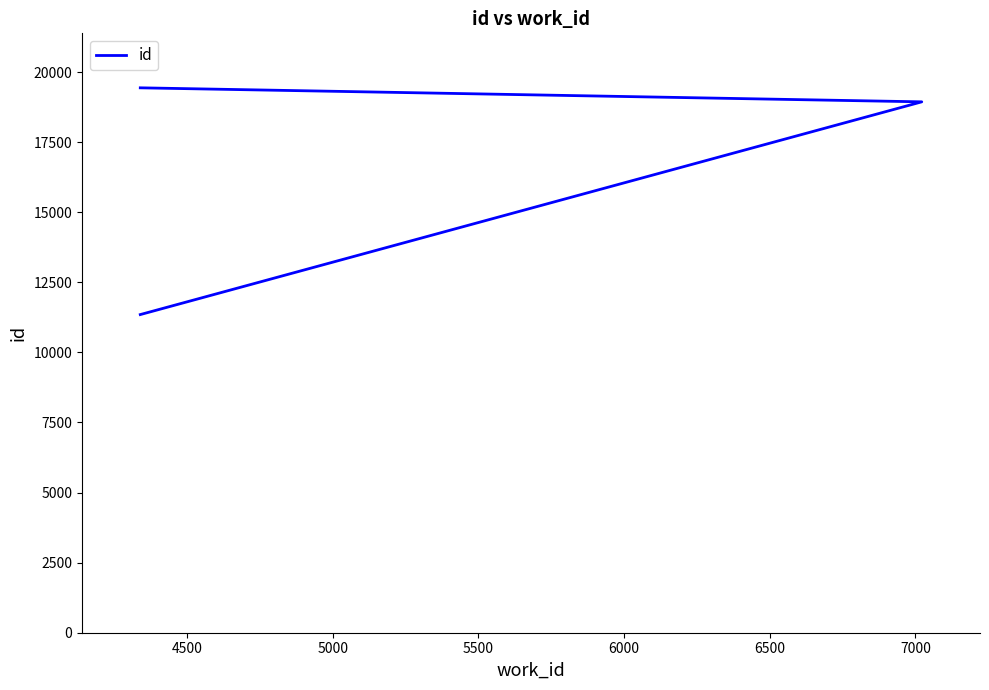

What is the value of the 1st point from the left?

11348